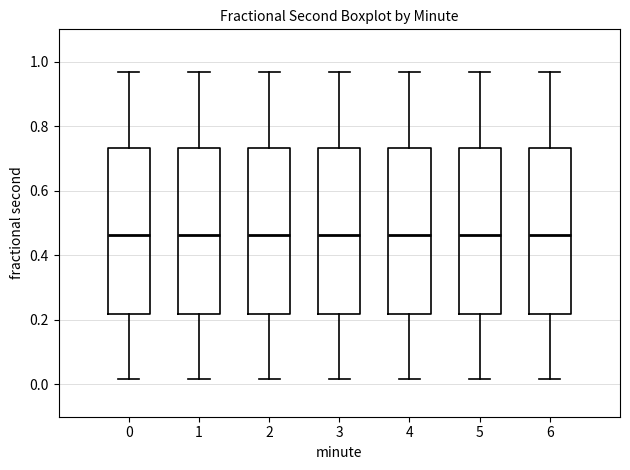

Reading left to right, read every box against the y-axis: the position of its median line, the range the box covers, and the ends of its whiskers. The values are not printed on the chart, so give them approximately, as read against the axis.

0: median 0.46, box 0.22 to 0.74, whiskers 0.02 to 0.96
1: median 0.46, box 0.22 to 0.74, whiskers 0.02 to 0.96
2: median 0.46, box 0.22 to 0.74, whiskers 0.02 to 0.96
3: median 0.46, box 0.22 to 0.74, whiskers 0.02 to 0.96
4: median 0.46, box 0.22 to 0.74, whiskers 0.02 to 0.96
5: median 0.46, box 0.22 to 0.74, whiskers 0.02 to 0.96
6: median 0.46, box 0.22 to 0.74, whiskers 0.02 to 0.96